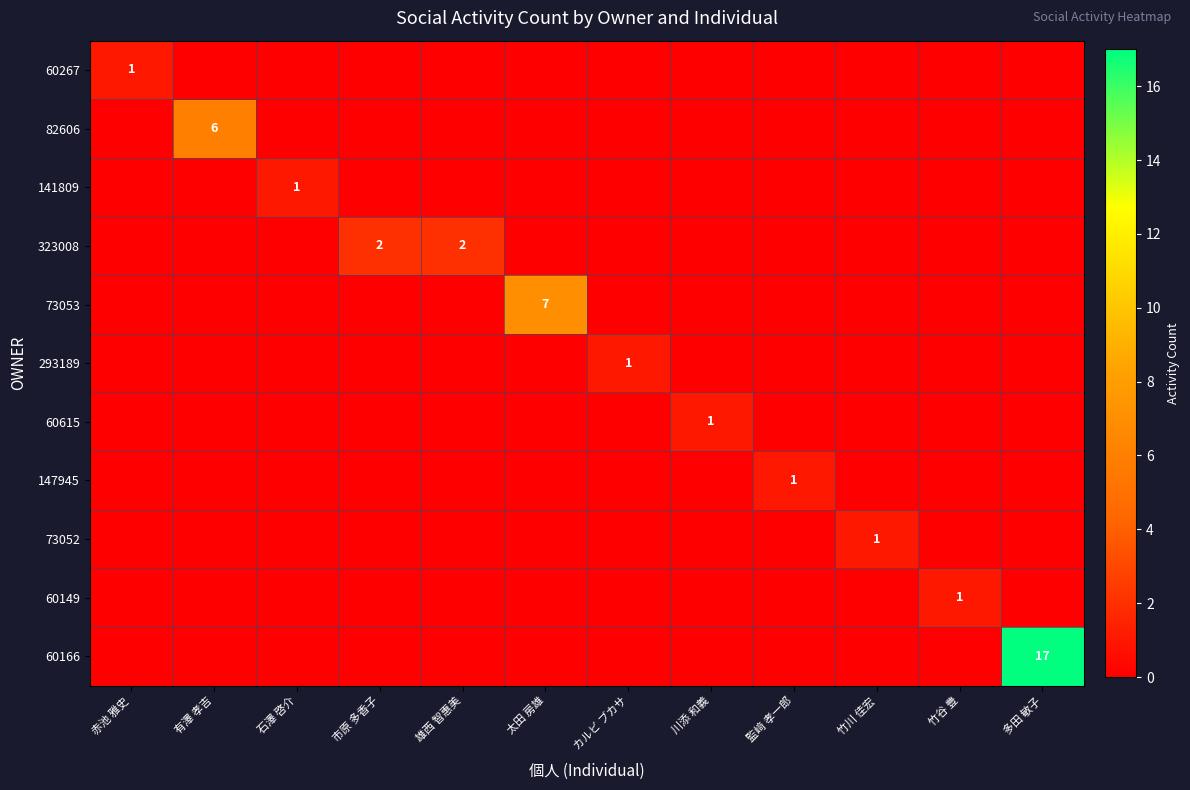

True or false: 73052 has a value of 0 at 雄西 智惠美.

True